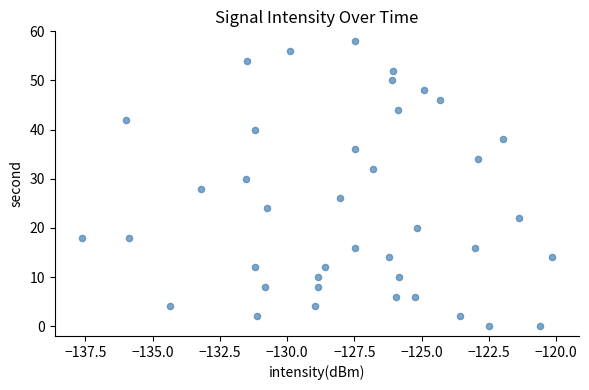

What is the range of Y values (max minus min)?

58